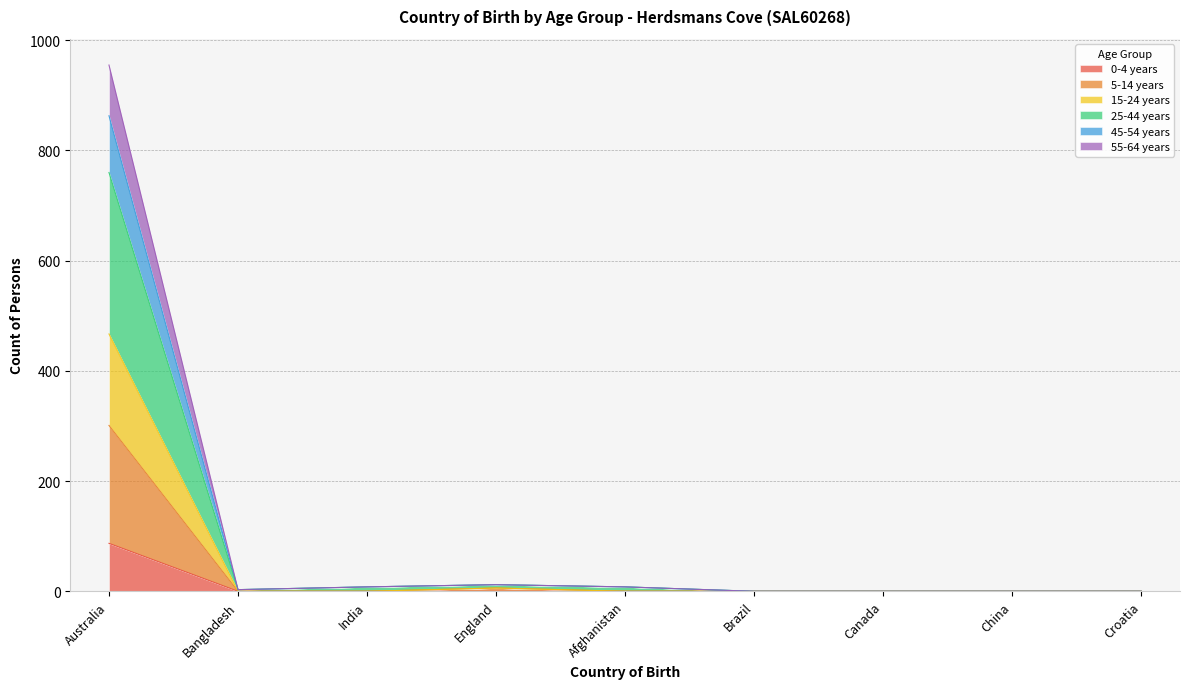

Is it true that 0-4 years equals 87 at Australia?

True